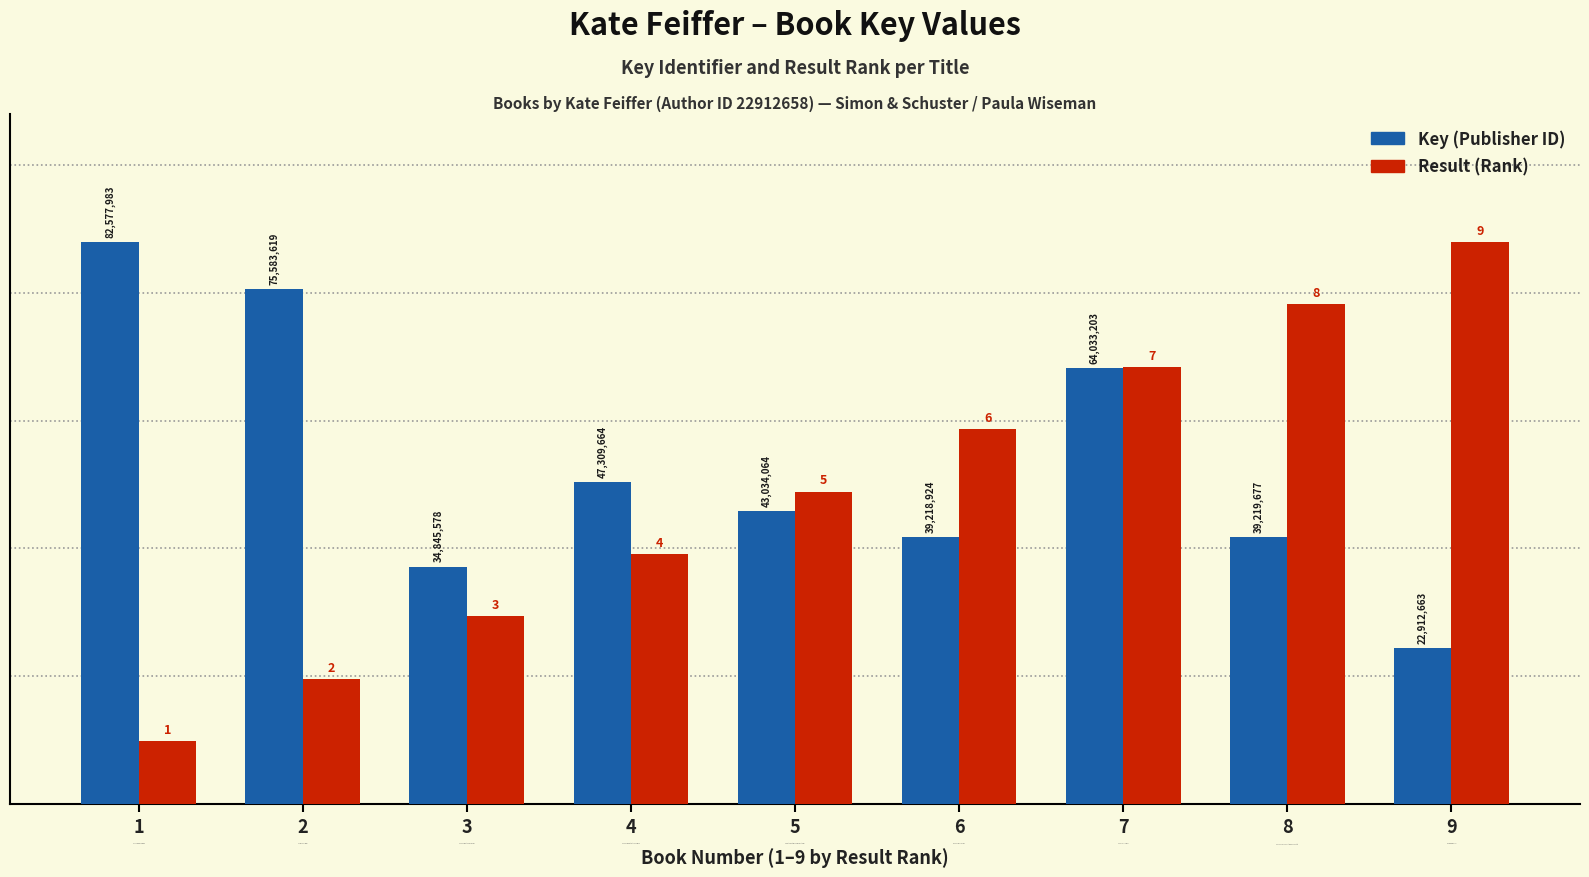

Reading left to right, what are all the values shown in this chart?

Key: 1=22.0	2=20.1	3=9.3	4=12.6	5=11.5	6=10.4	7=17.1	8=10.4	9=6.1
Result: 1=2.4	2=4.9	3=7.3	4=9.8	5=12.2	6=14.7	7=17.1	8=19.6	9=22.0